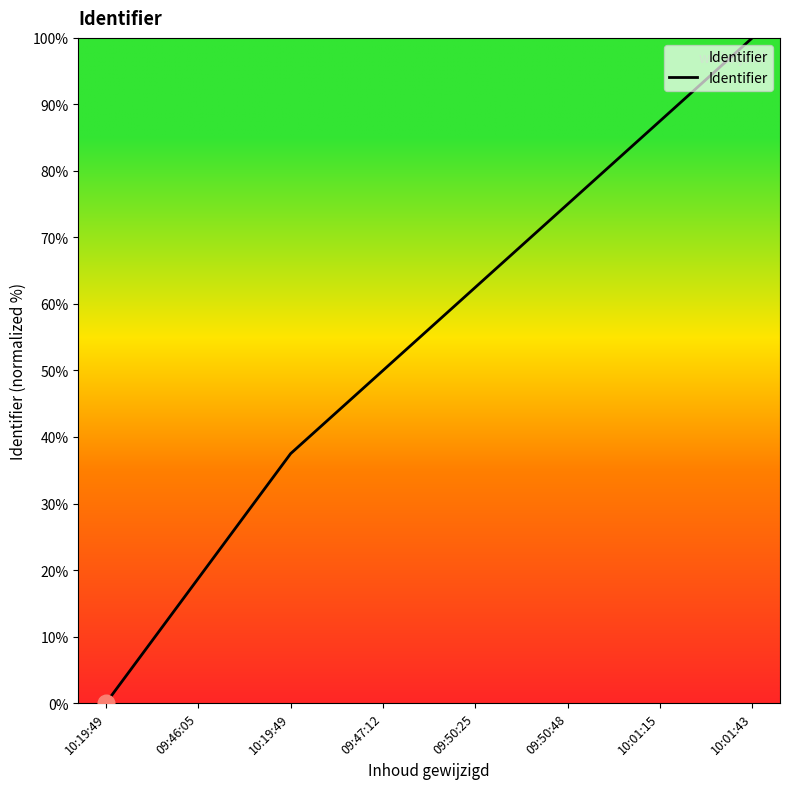

How many distinct data groups are displayed?

1